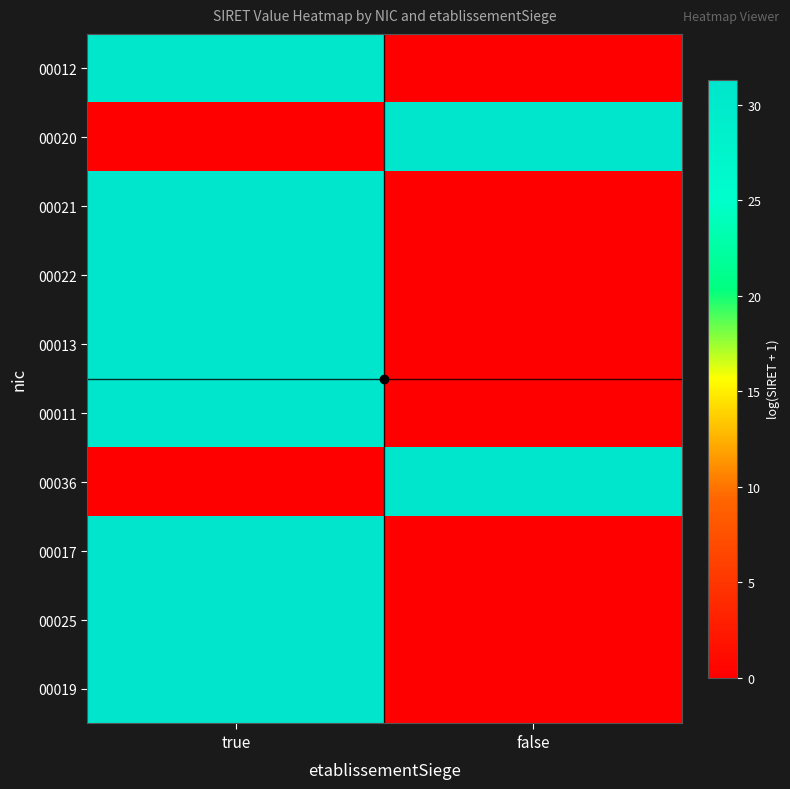

At true, list the series in order from smallest to largest.

00020, 00036, 00012, 00021, 00022, 00013, 00011, 00017, 00025, 00019